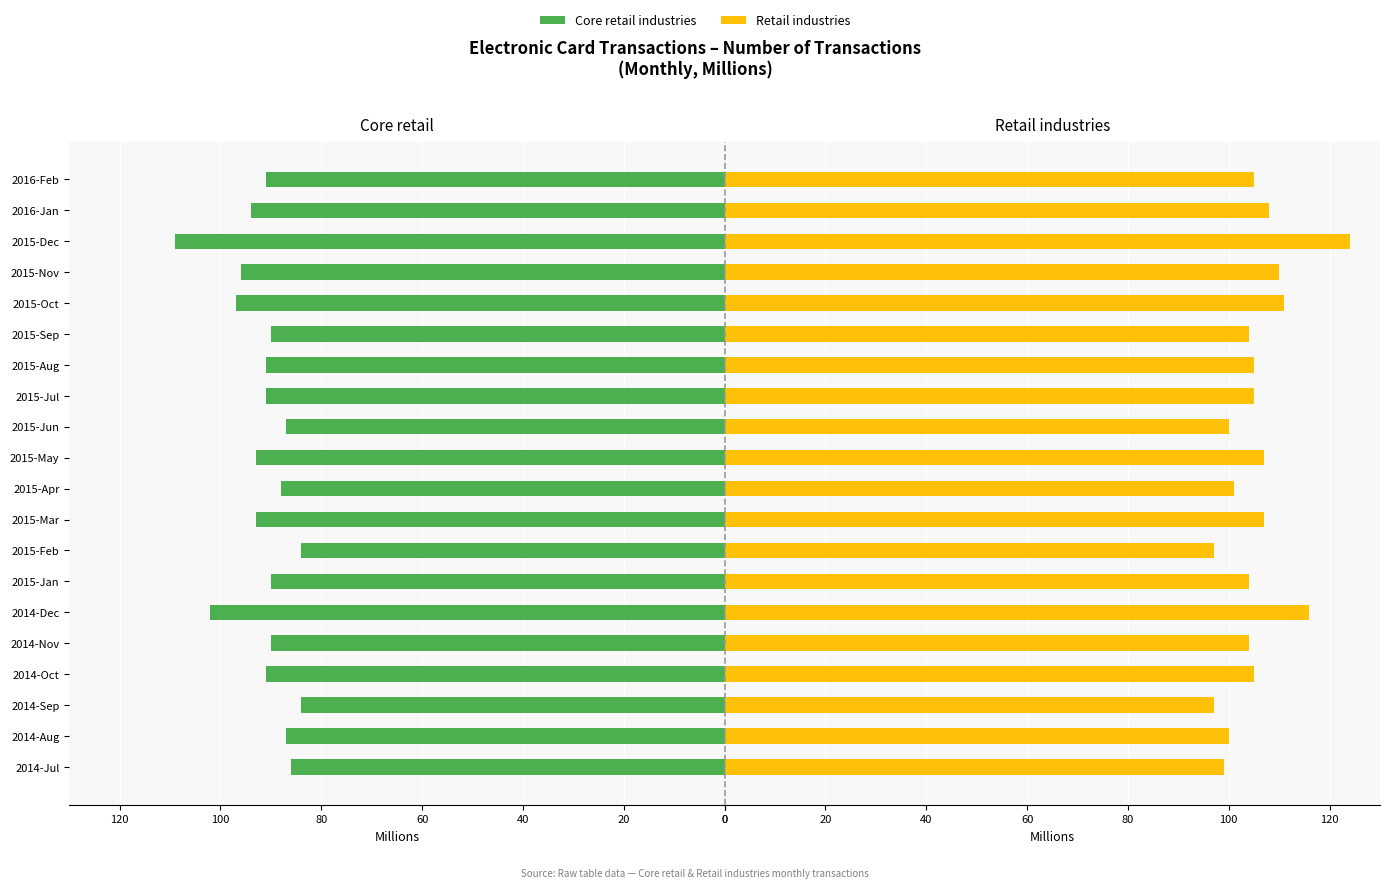

True or false: Core retail industries has a value of -130 at 2015-Jan.

False